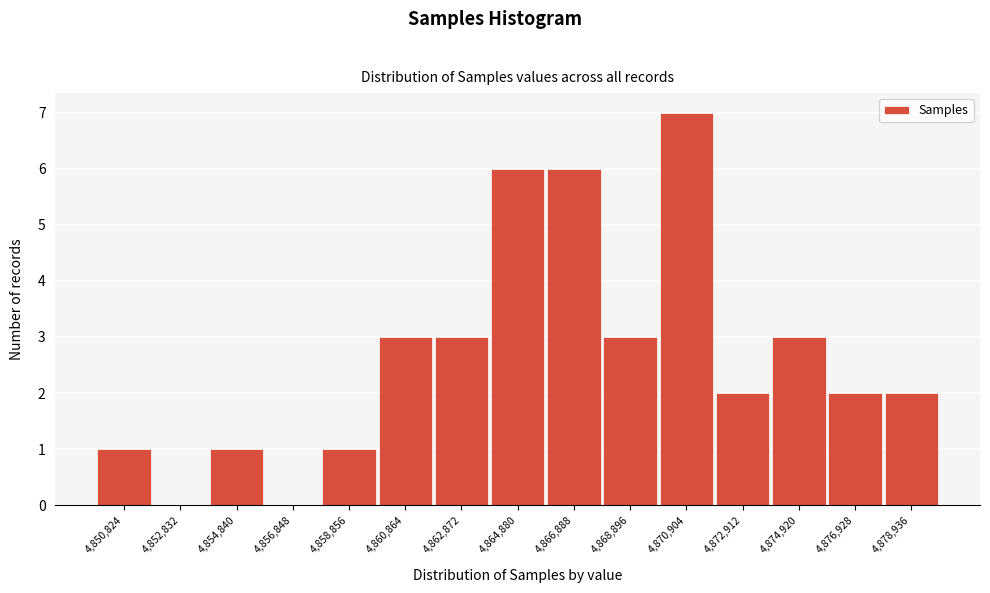

Reading left to right, transcribe all the data shown in this chart.

4,850,824=1	4,852,832=0	4,854,840=1	4,856,848=0	4,858,856=1	4,860,864=3	4,862,872=3	4,864,880=6	4,866,888=6	4,868,896=3	4,870,904=7	4,872,912=2	4,874,920=3	4,876,928=2	4,878,936=2